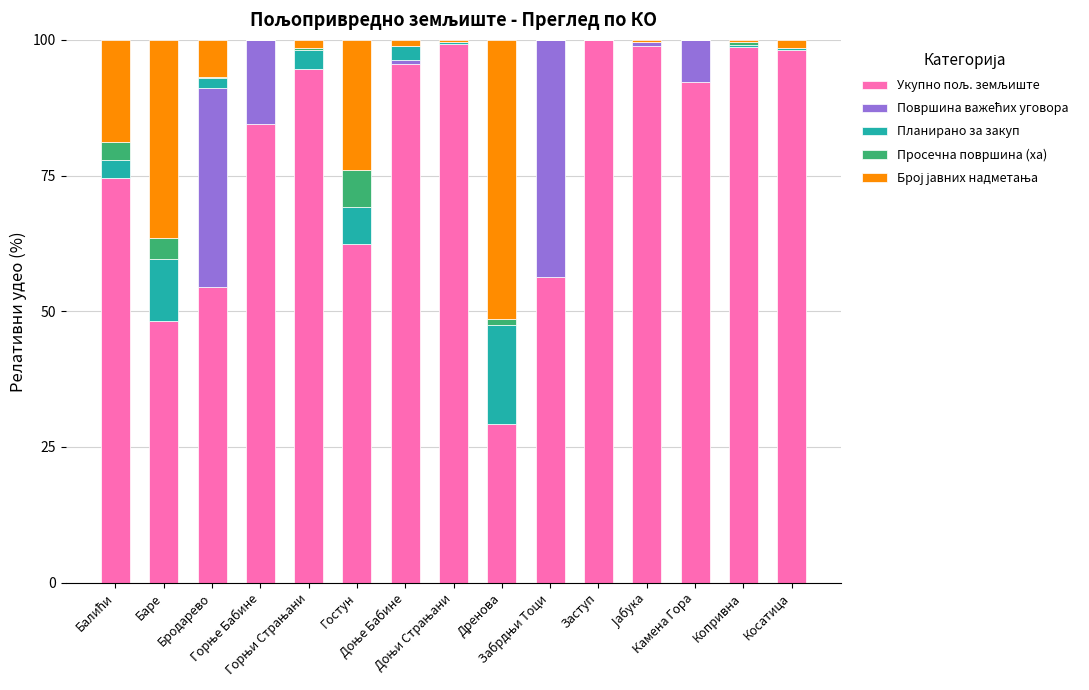

How many data points does each series have?

15